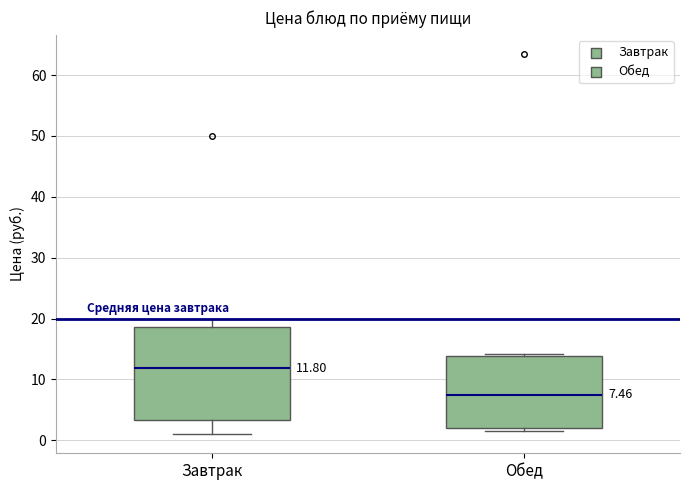

Which box has the lowest median line?

Обед